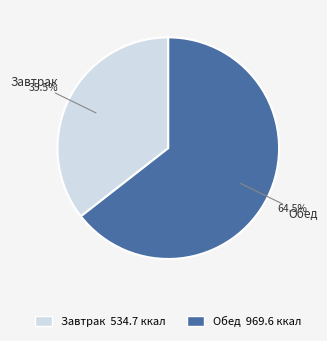

What is the smallest slice in the pie chart?

Завтрак